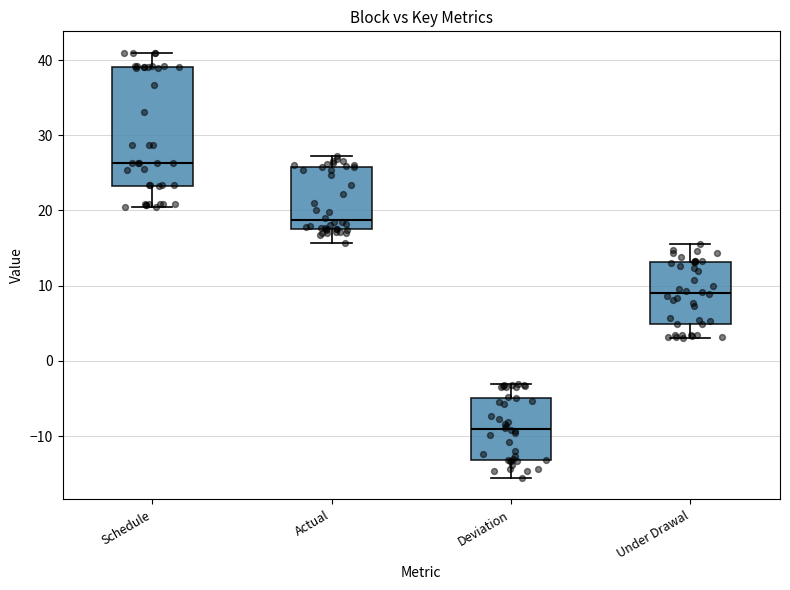

Reading left to right, read every box against the y-axis: the position of its median line, the range the box covers, and the ends of its whiskers. The values are not printed on the chart, so give them approximately, as read against the axis.

Schedule: median 26, box 23 to 39, whiskers 21 to 41
Actual: median 19, box 18 to 26, whiskers 16 to 27
Deviation: median -9, box -13 to -5, whiskers -16 to -3
Under Drawal: median 9, box 5 to 13, whiskers 3 to 16